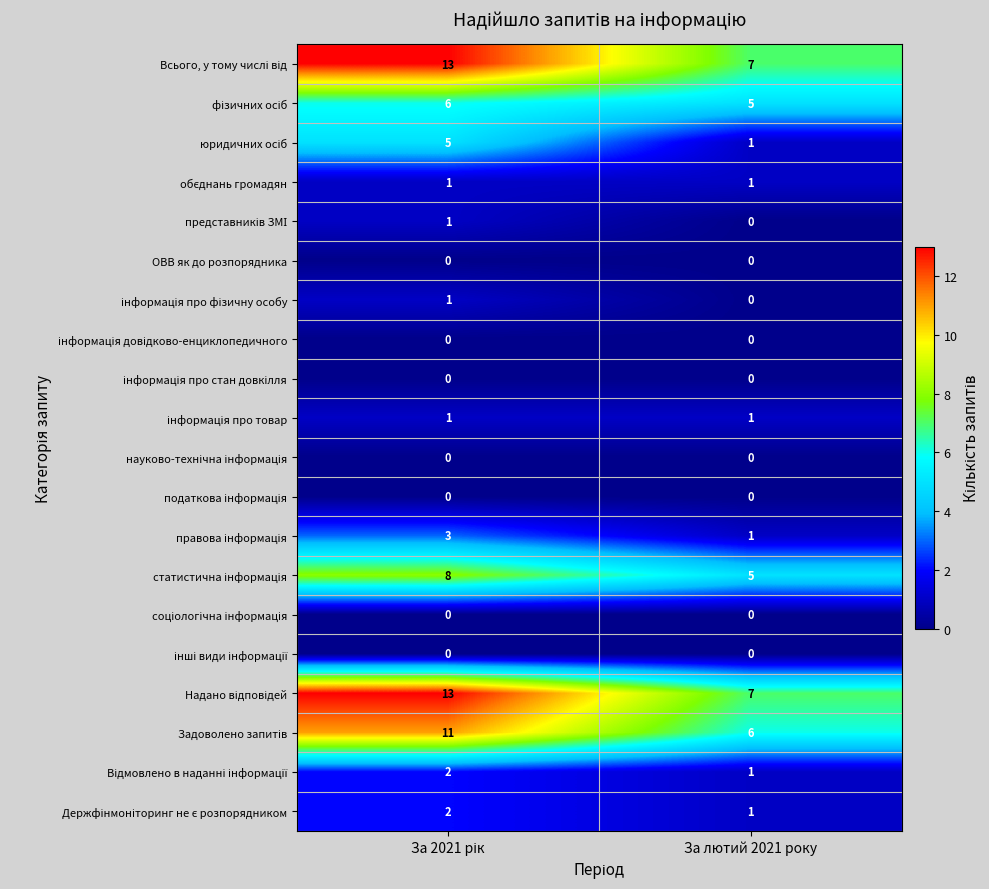

What is the spread (max minus min) of values at За лютий 2021 року?

7